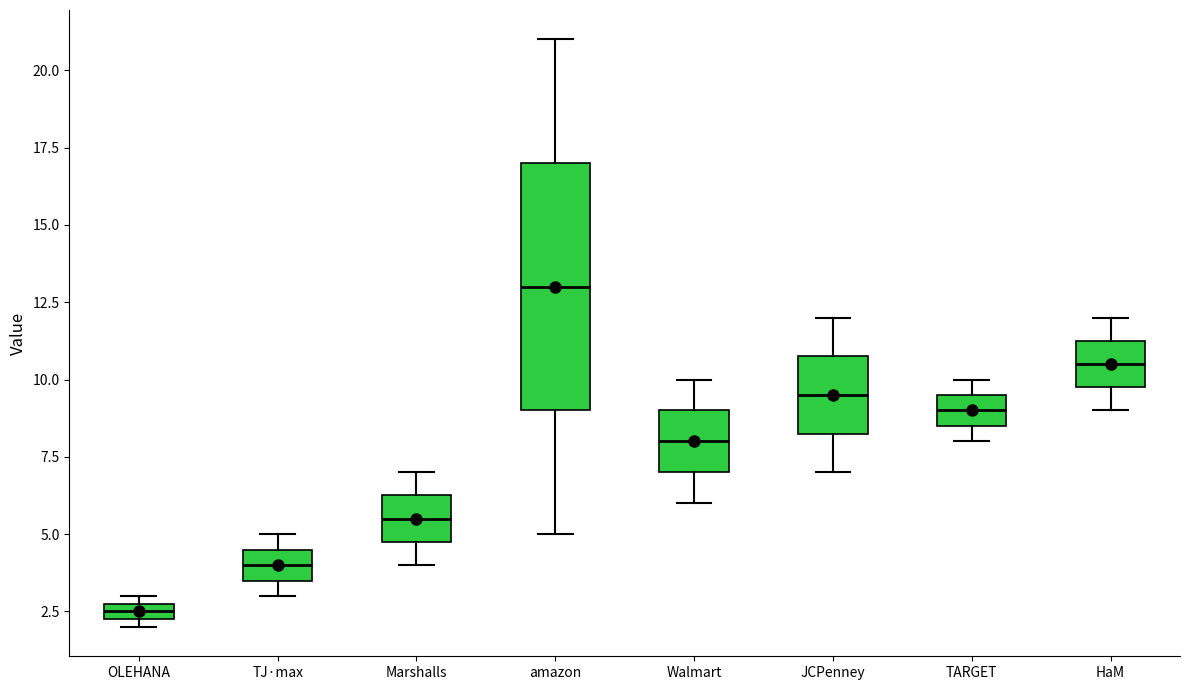

Where does the median line of the box for TJ·max sit on the y-axis? The values are not printed on the chart, so give them approximately, as read against the axis.

4.0